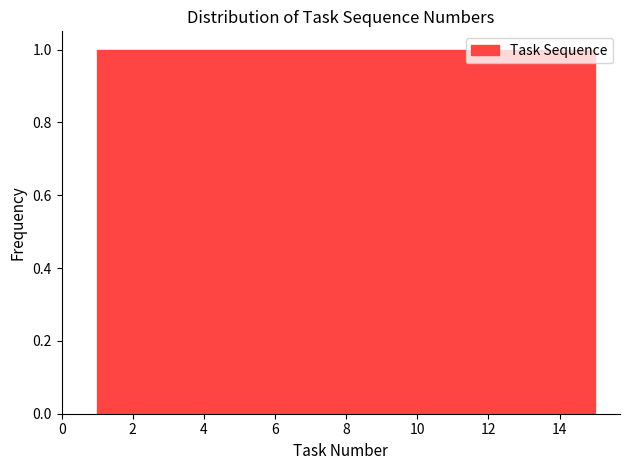

Reading left to right, list every bar in this chart as the range it spans on the x-axis followed by its height. Neither the bar edges nor the heights are printed on the chart, so give them approximately, as read against the axes.

1.0 to 2.0: 1
2.0 to 2.8: 1
2.8 to 3.8: 1
3.8 to 4.8: 1
4.8 to 5.6: 1
5.6 to 6.6: 1
6.6 to 7.6: 1
7.6 to 8.4: 1
8.4 to 9.4: 1
9.4 to 10.4: 1
10.4 to 11.2: 1
11.2 to 12.2: 1
12.2 to 13.2: 1
13.2 to 14.0: 1
14.0 to 15.0: 1